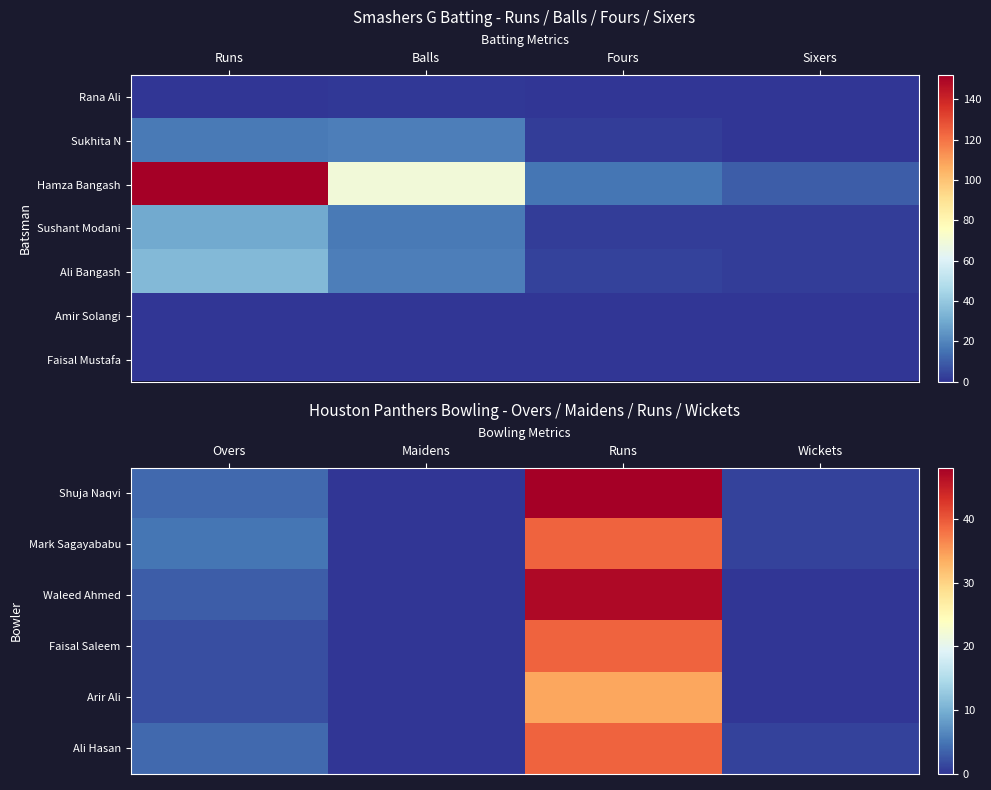

At which label is Faisal Mustafa closest to 0?

Runs